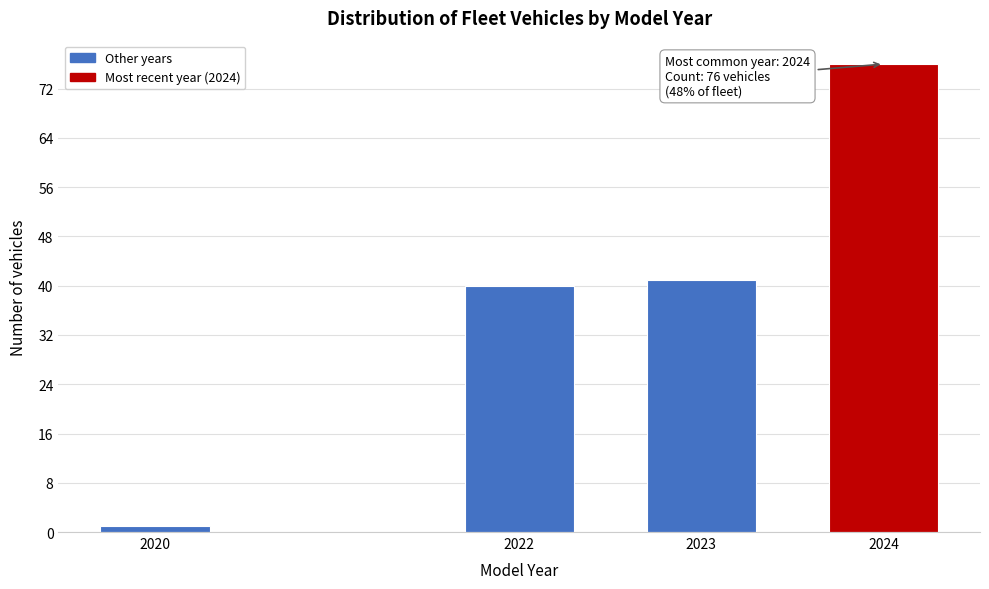

Reading left to right, transcribe all the data shown in this chart.

2020=1	2022=40	2023=41	2024=76